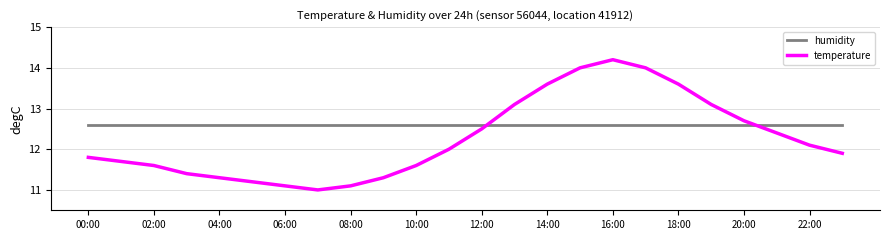

Is this an area chart (filled region under the line)?

No